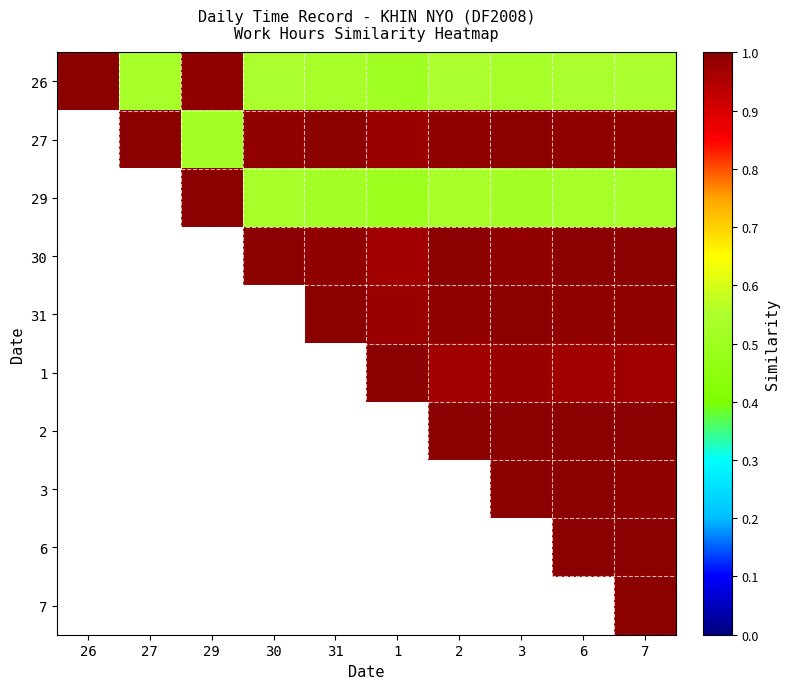

Rank the series by their maximum value, from highest to lowest.

26, 27, 29, 30, 31, 1, 2, 3, 6, 7